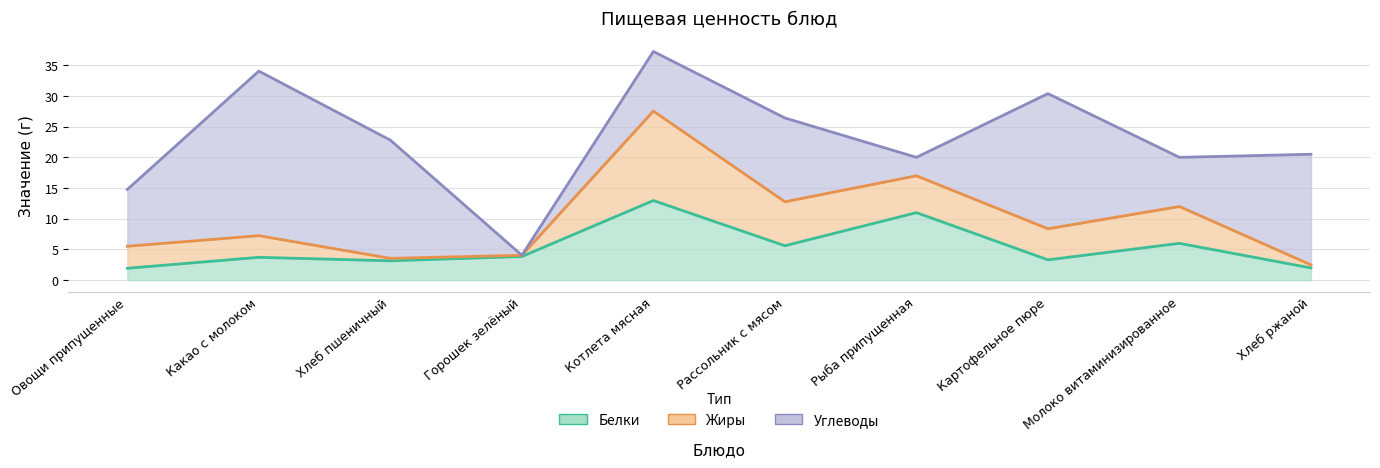

The Углеводы series shows 8.0 at Молоко витаминизированное. True or false?

True